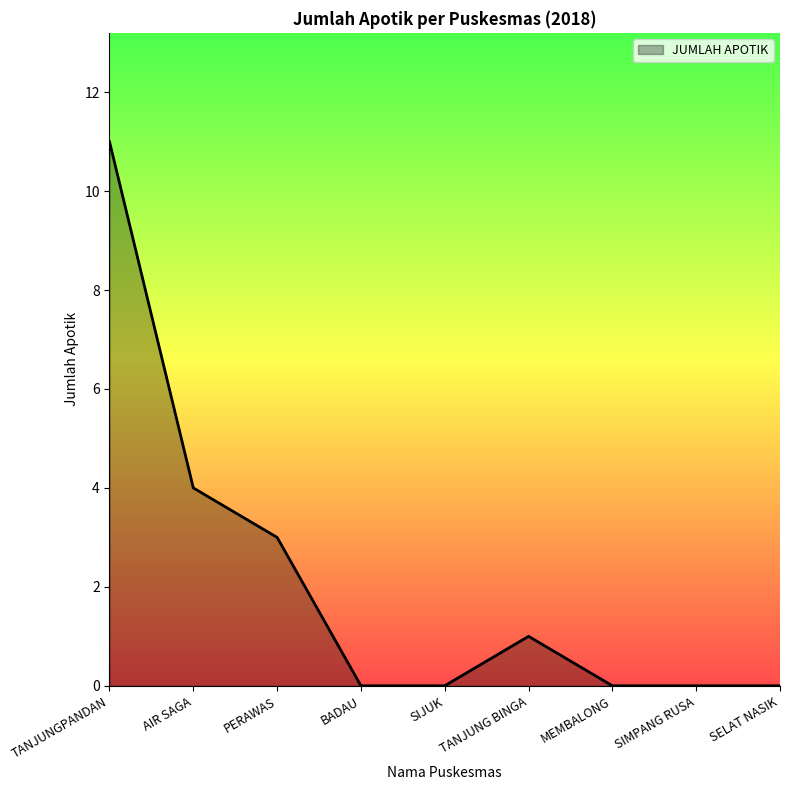

What is the difference between the maximum and minimum values?

11